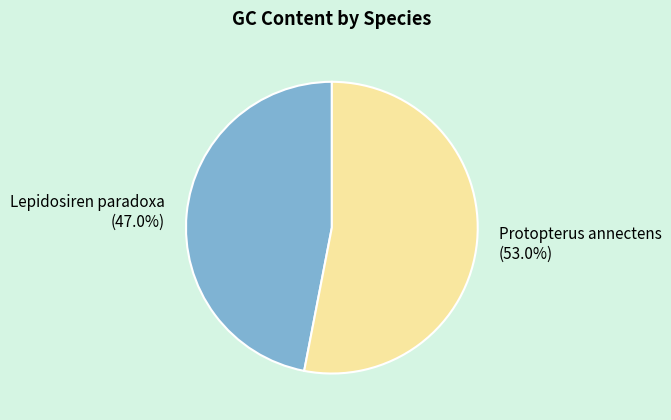

Is there any slice that represents more than half of the pie?

Yes